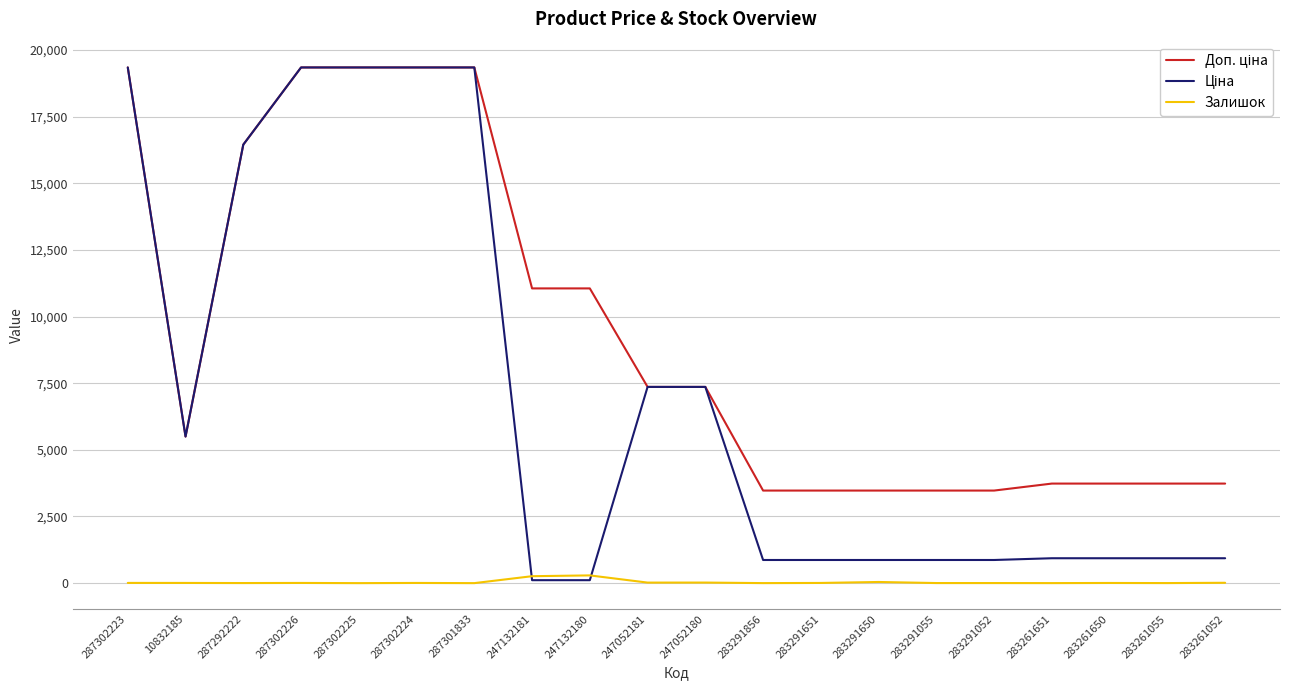

Is it true that Залишок equals 7.0 at 10832185?

True